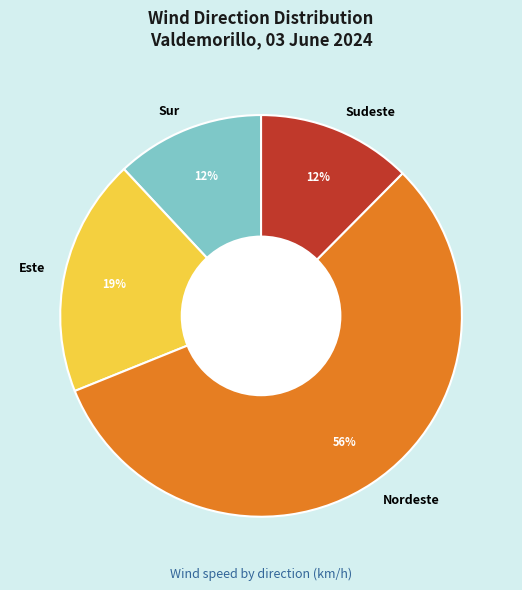

The Nordeste slice represents 16% of the pie. True or false?

False